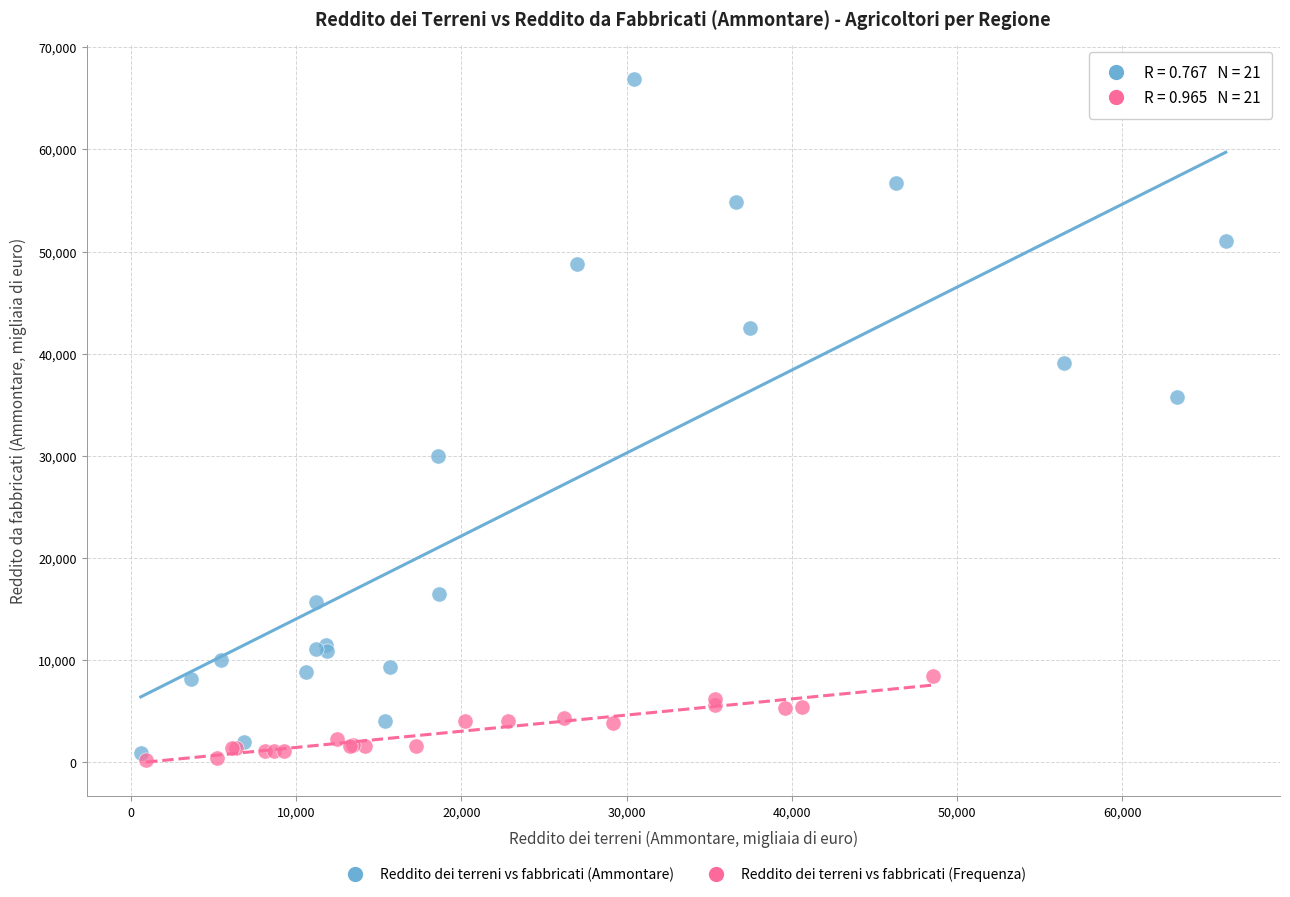

What are all the series names shown in the legend?

Reddito dei terreni vs fabbricati (Ammontare), Reddito dei terreni vs fabbricati (Frequenza)